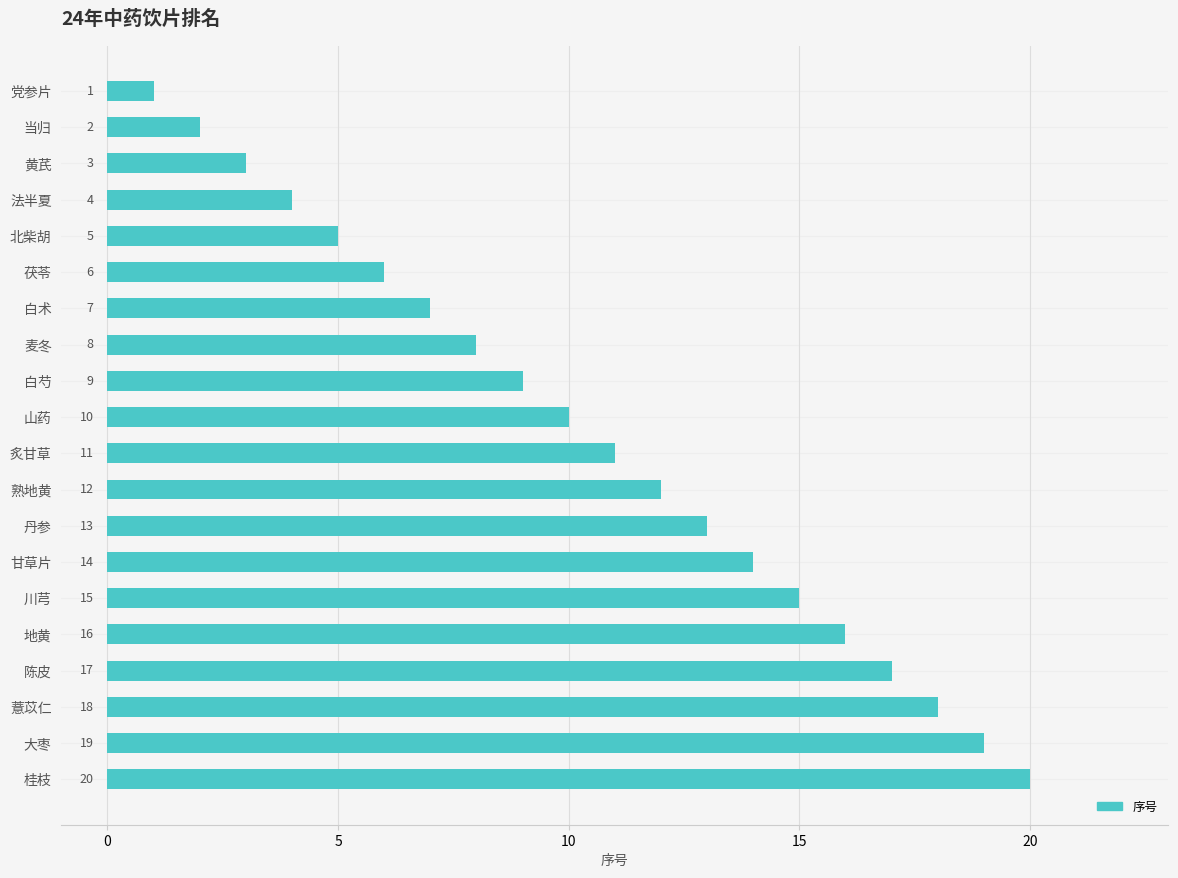

What is the difference between the maximum and minimum values?

19